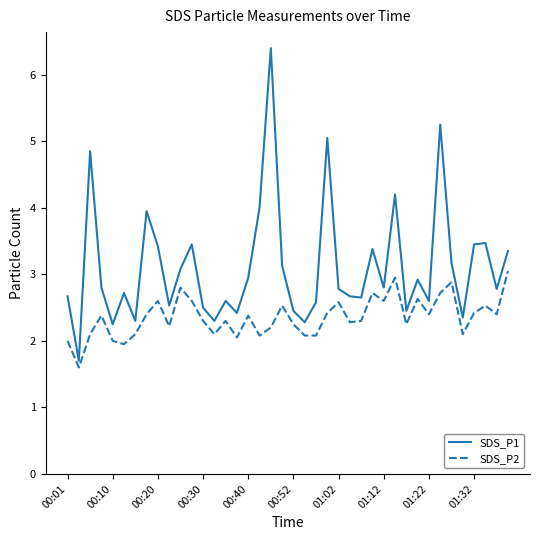

Does the chart display data point markers on the line(s)?

No